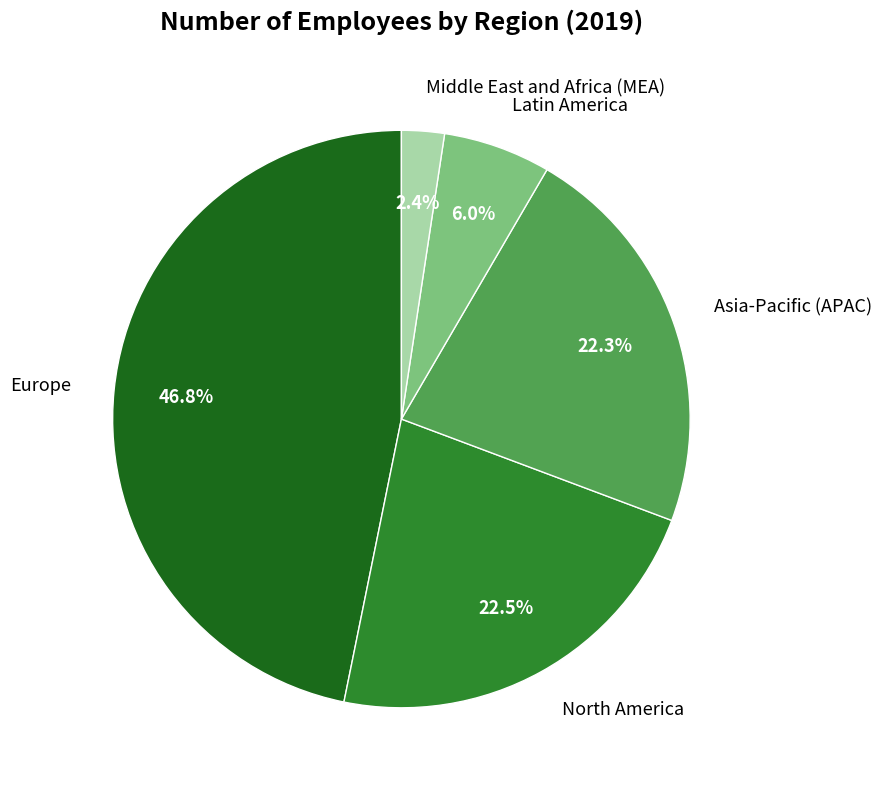

What percentage is the Middle East and Africa (MEA) slice, to the nearest percent?

2%